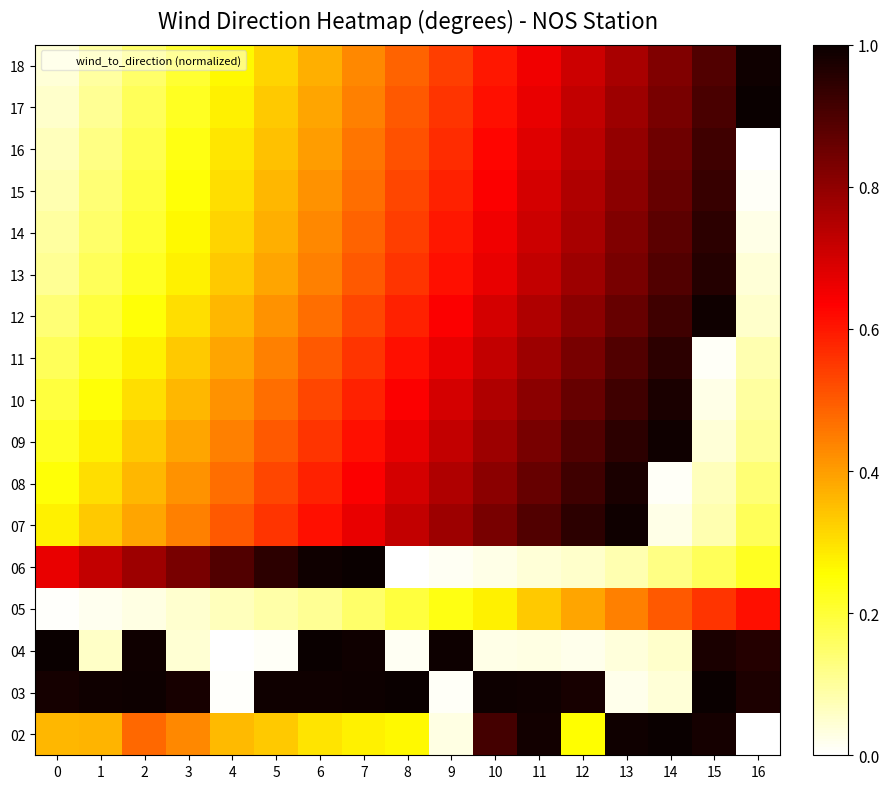

What is the difference between the highest and lowest values at 4?

0.9